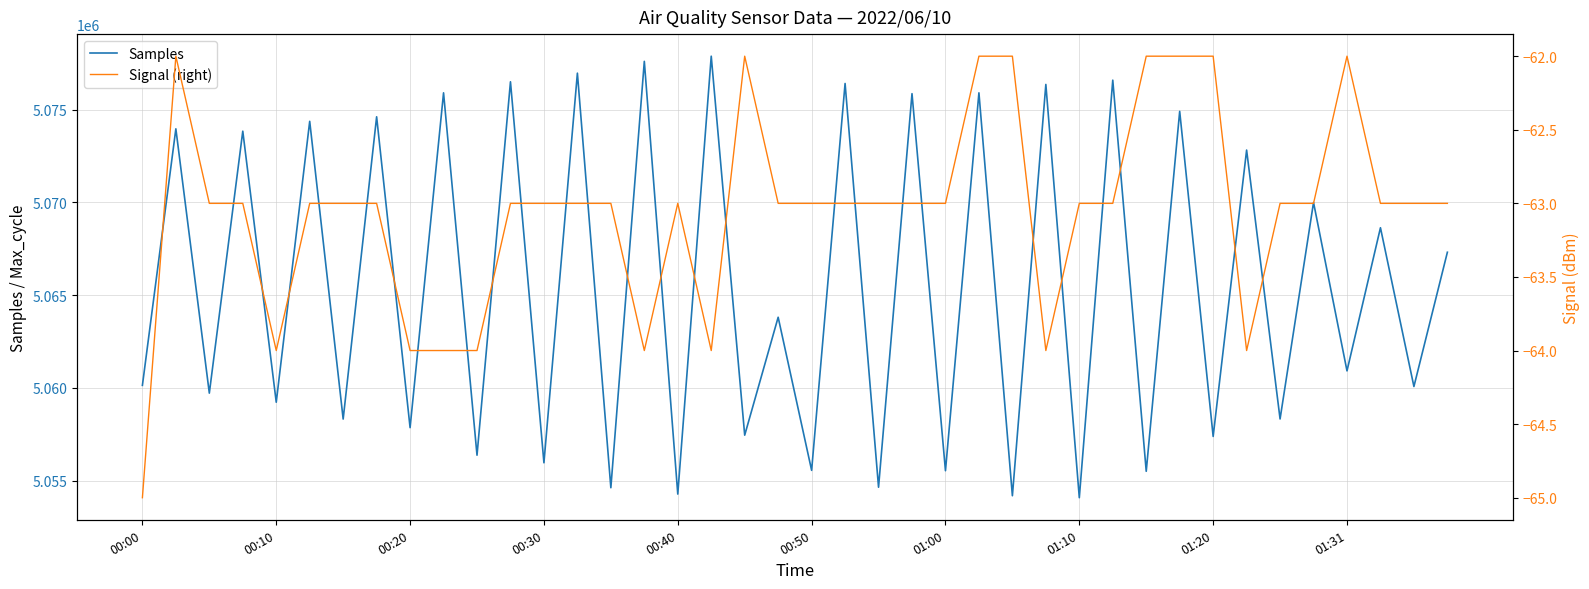

True or false: Samples and Signal (right) intersect in this chart.

False